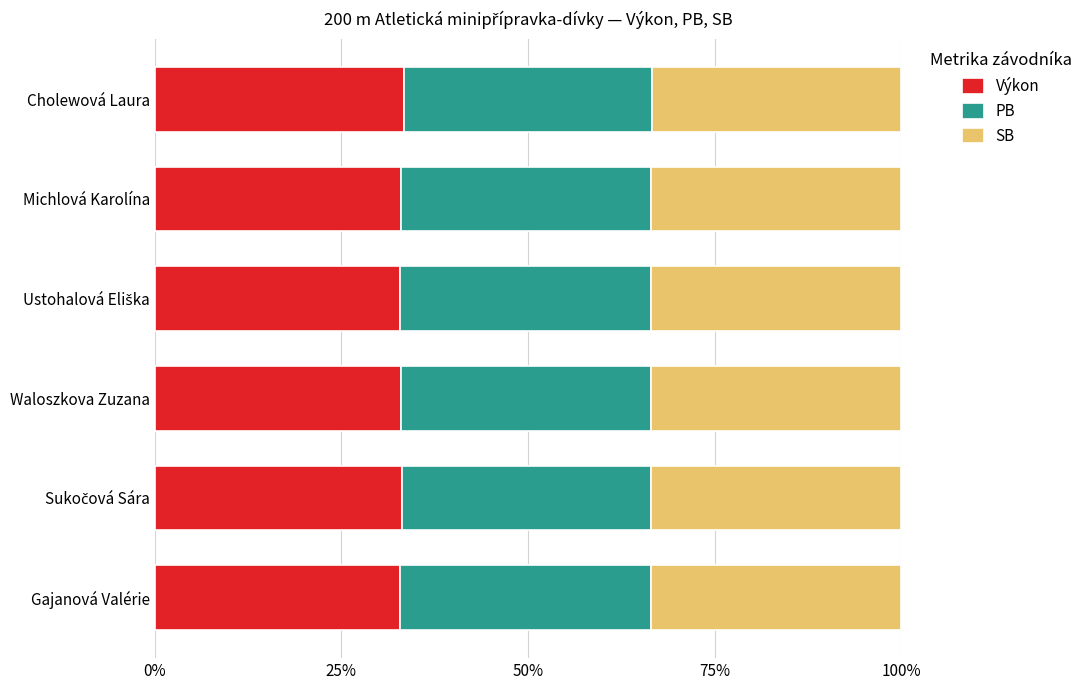

At how many categories does at least one series exceed 0?

6